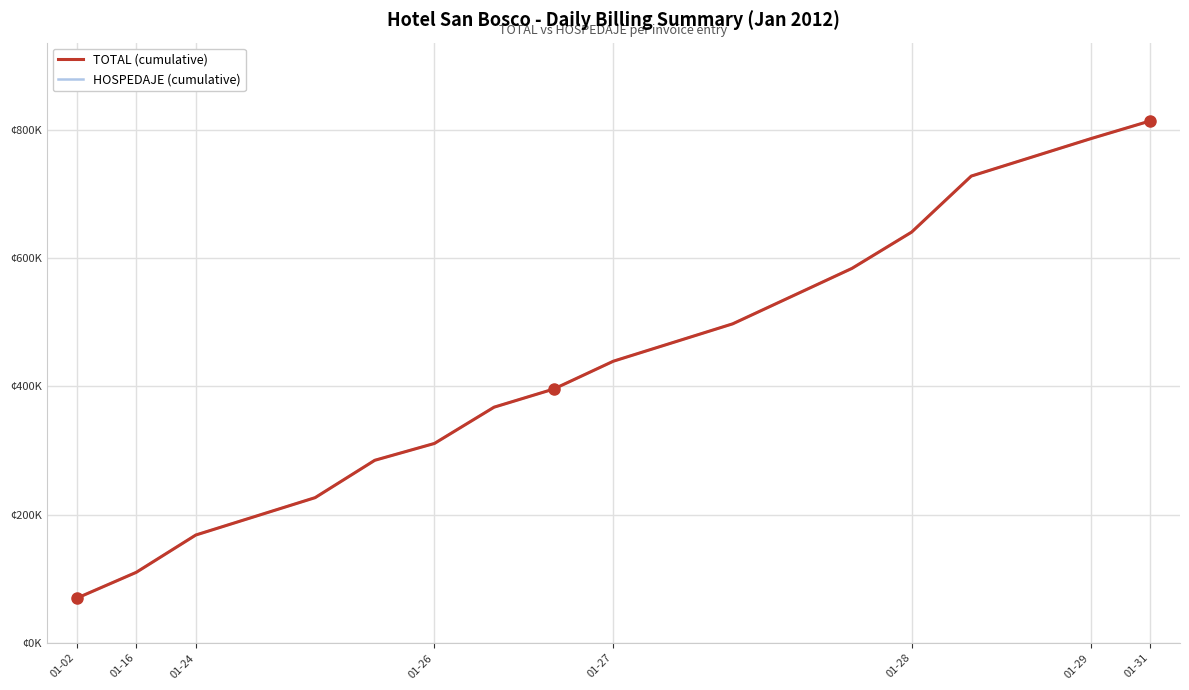

What is the value of the TOTAL (cumulative) point at the 18th from the left?

786355.4